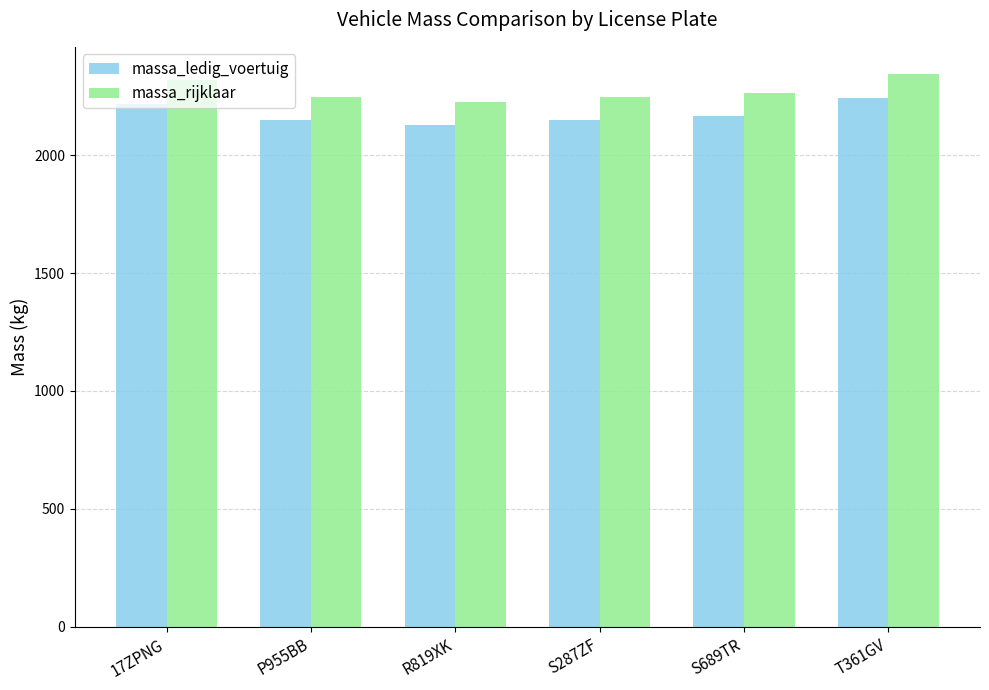

What is the highest value of the massa_ledig_voertuig series?

2242